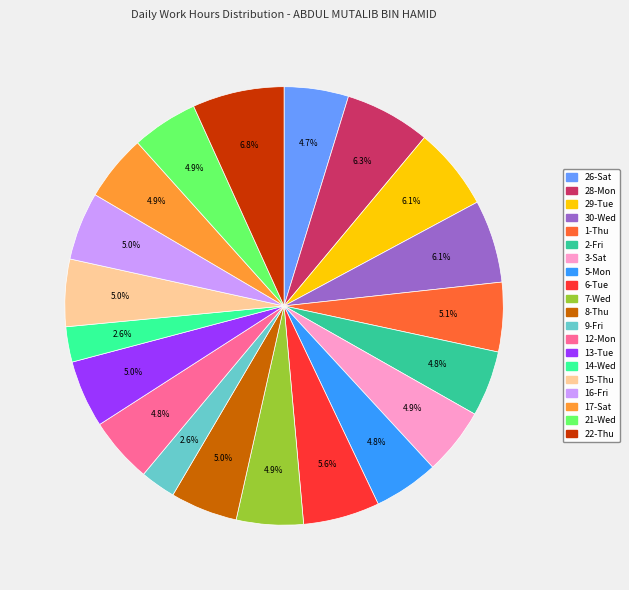

Does 29-Tue represent more than half of the total?

No